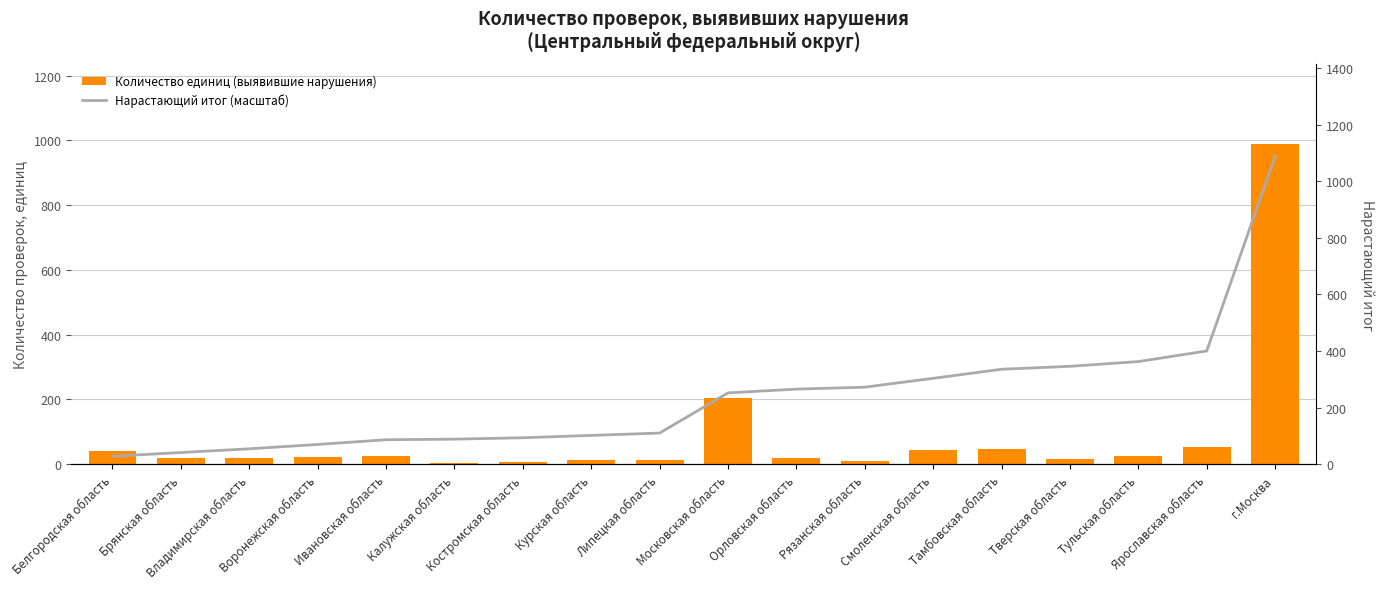

Reading left to right, list all the values displayed in this chart.

Количество единиц (выявившие нарушения): 40.0	19.0	19.0	22.0	24.0	3.0	7.0	12.0	12.0	204.0	19.0	10.0	45.0	46.0	15.0	24.0	54.0	989.0
Нарастающий итог (масштаб): 27.8	41.0	54.3	69.6	86.3	88.3	93.2	101.6	109.9	251.8	265.0	272.0	303.3	335.3	345.7	362.4	400.0	1087.9